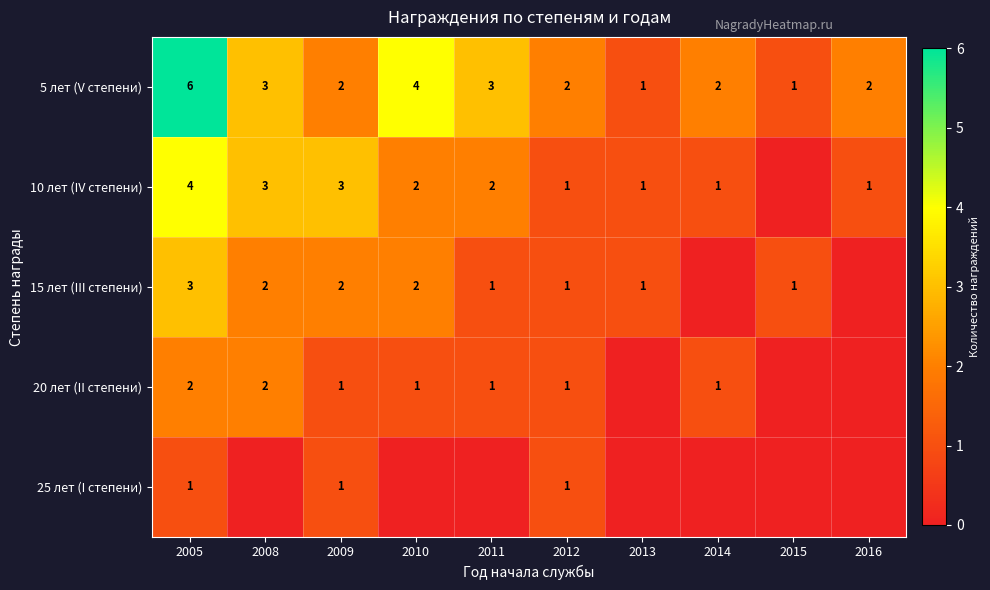

What is the difference between the maximum and second lowest values in the 5 лет (V степени) series?

5